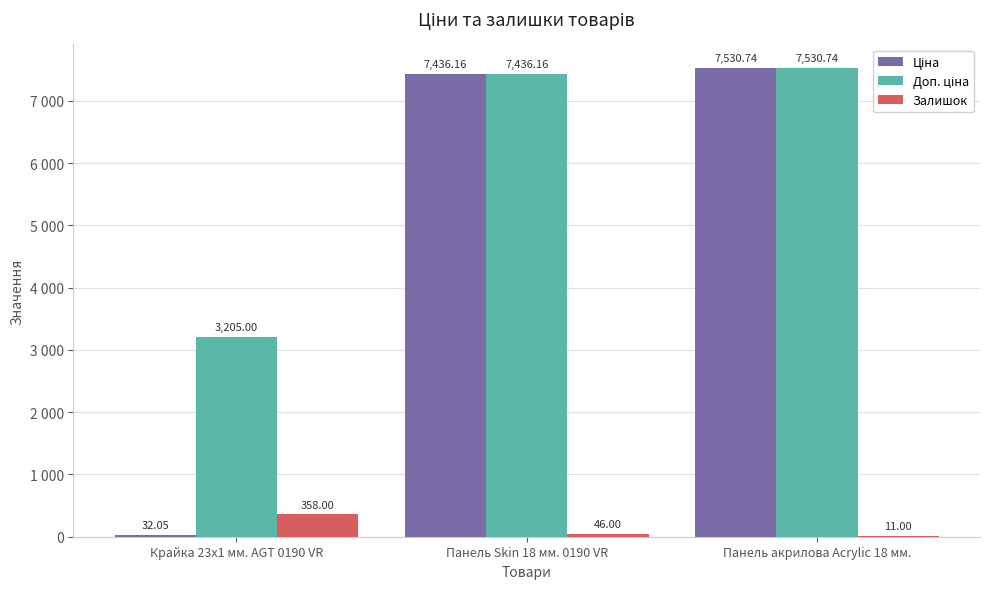

True or false: Ціна has a value of 11134.0 at Панель акрилова Acrylic 18 мм..

False